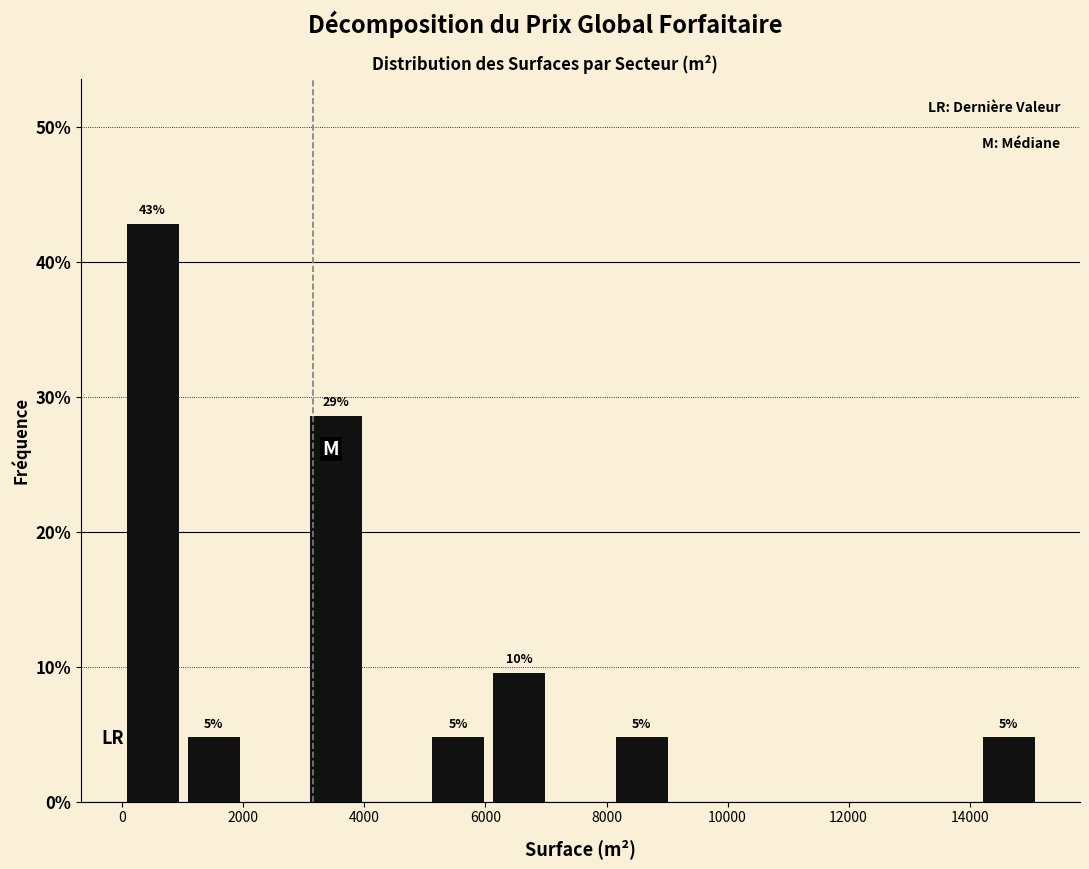

Over which range of the x-axis is the bar tallest?

0 to 1000